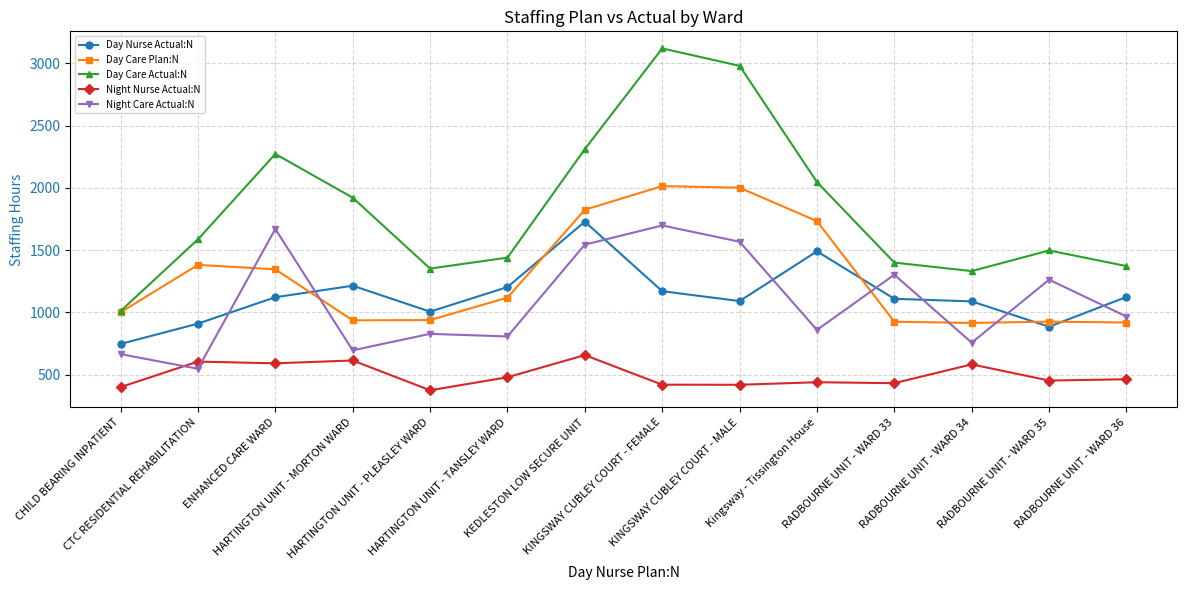

Which series has the largest range (max minus min)?

Day Care Actual:N